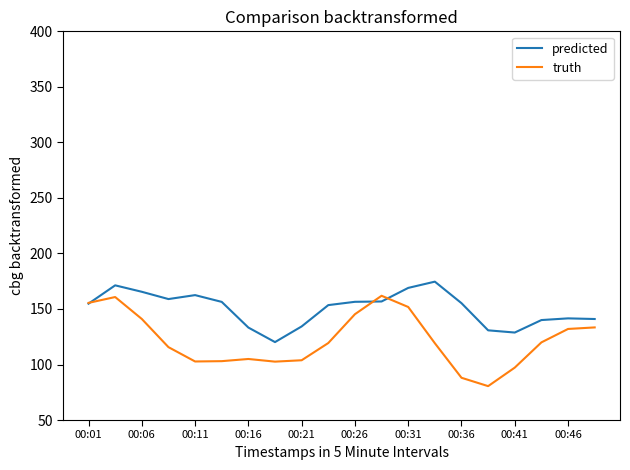

What is the lowest value of the predicted series?

120.2